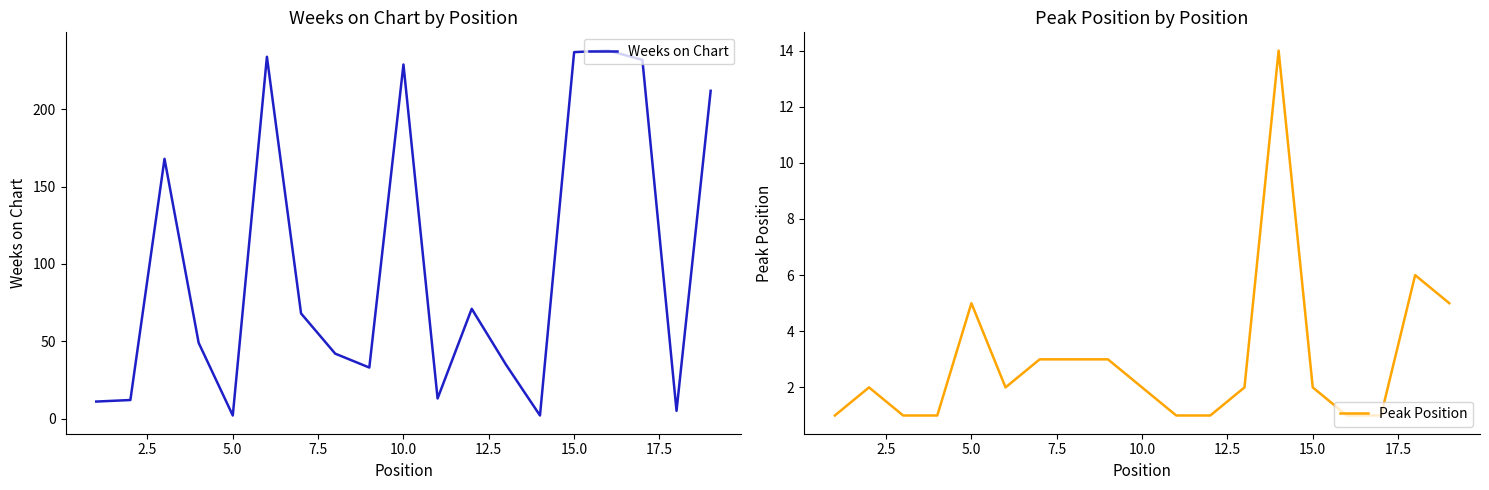

What are all the series names shown in the legend?

Weeks on Chart, Peak Position